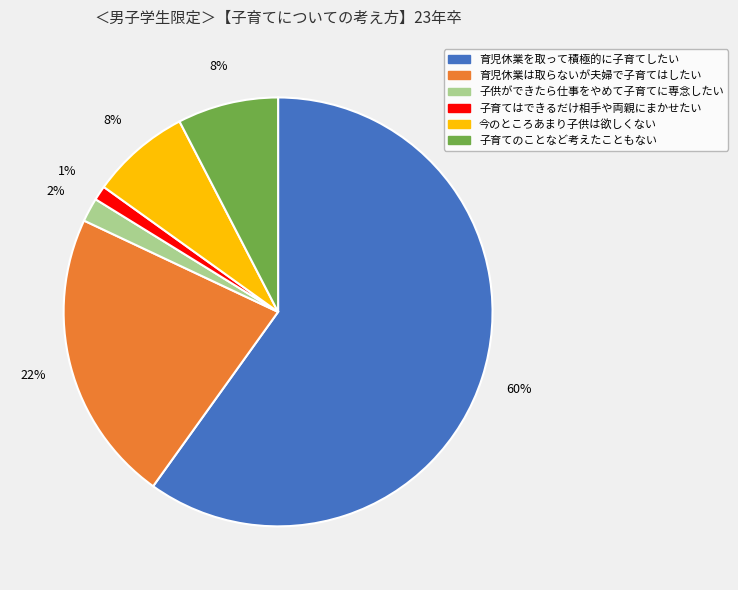

How many slices are in this pie chart?

6